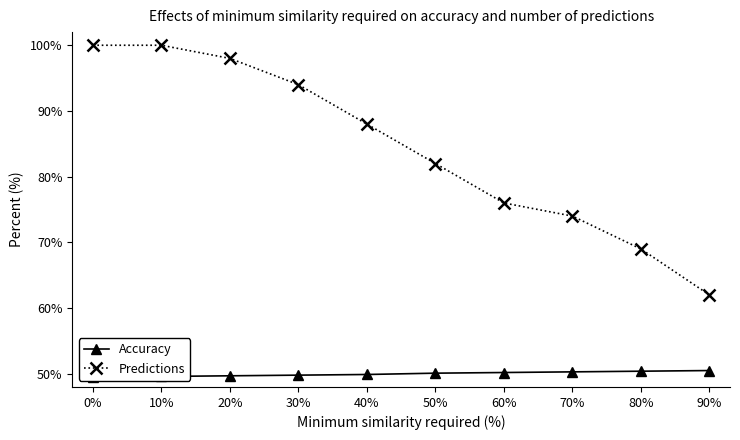

The Predictions series shows 144.9 at 0%. True or false?

False